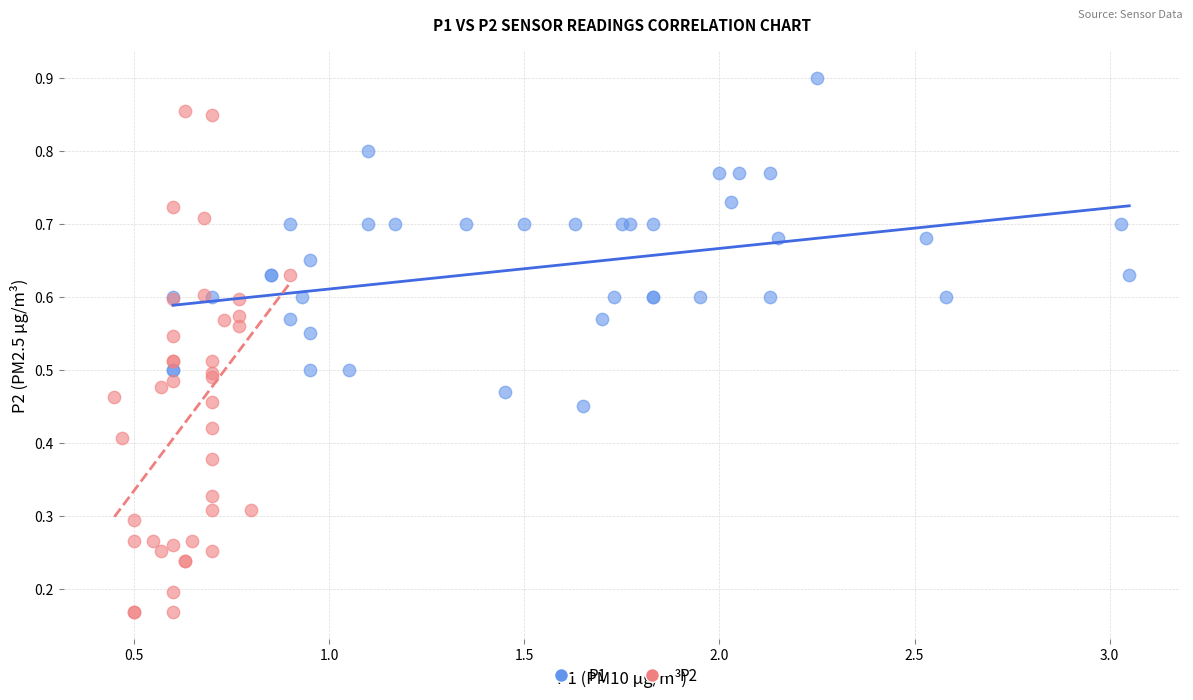

Which series reaches the maximum Y coordinate?

P1